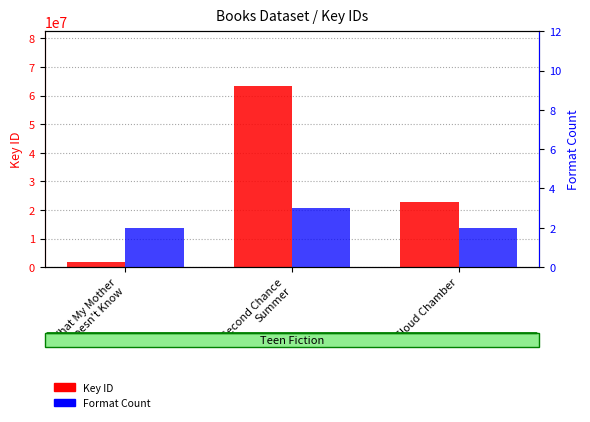

Reading left to right, extract all data points from this chart.

Key ID: What My Mother
Doesn't Know=1870728	Second Chance
Summer=63462831	Cloud Chamber=22630715
Format Count: What My Mother
Doesn't Know=2	Second Chance
Summer=3	Cloud Chamber=2